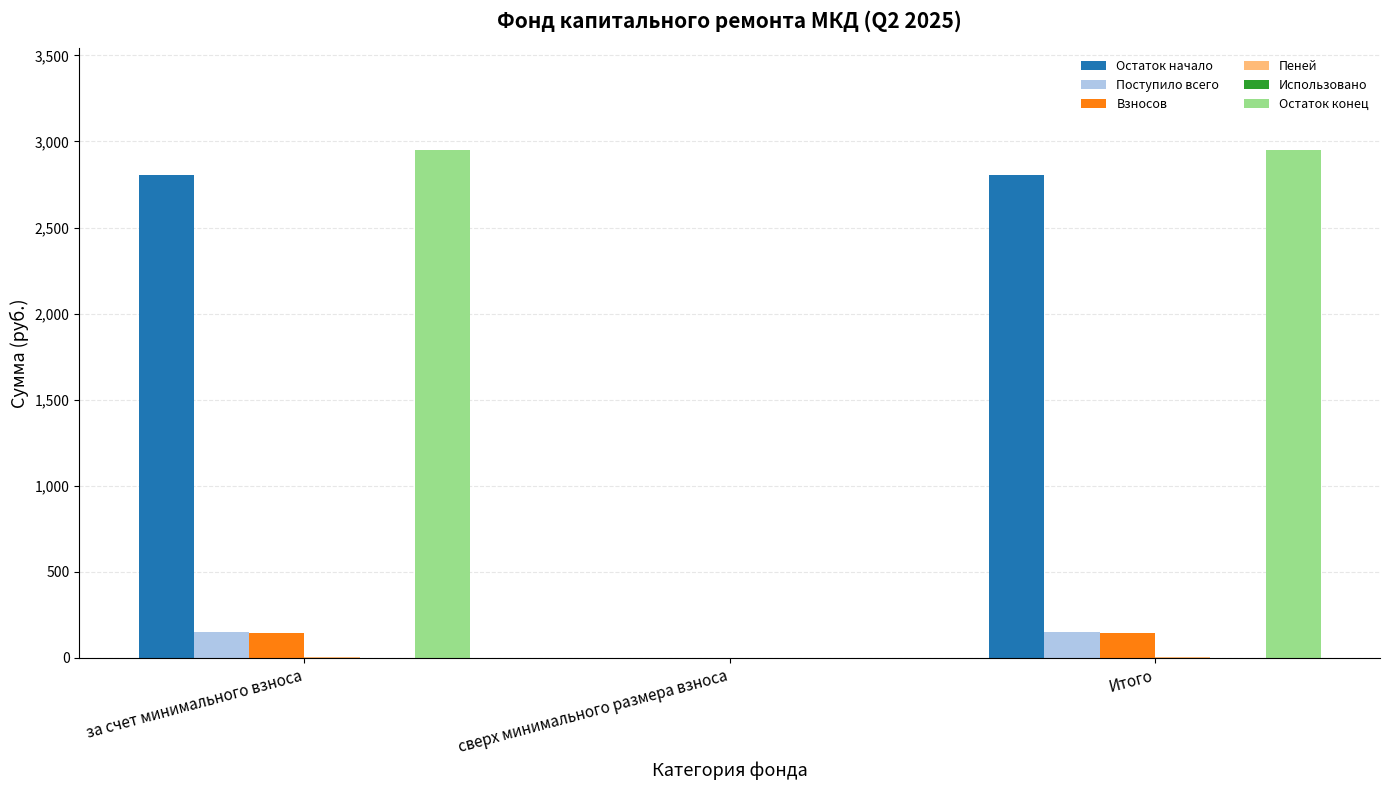

The value of Поступило всего at сверх минимального размера взноса is 0.0. True or false?

True